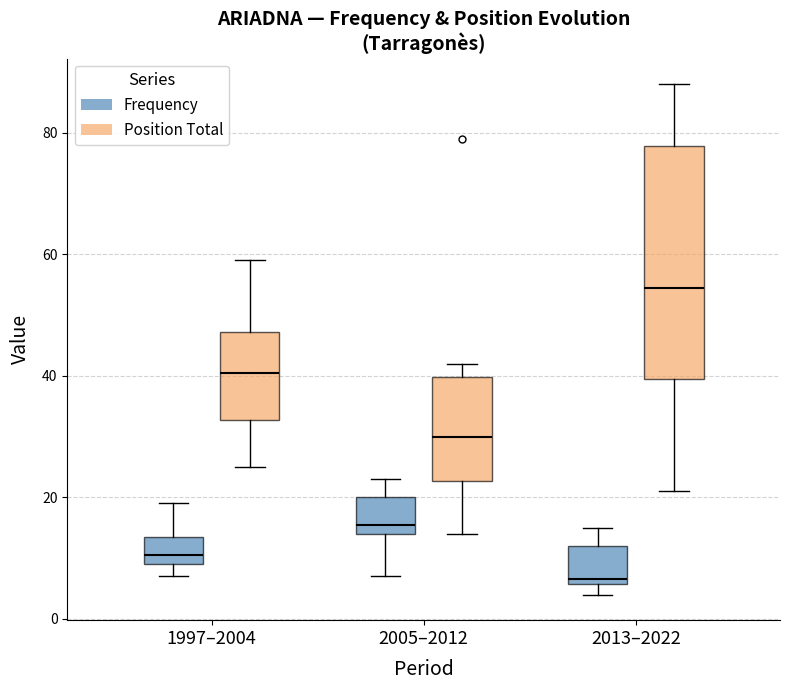

Which box has the lowest median line?

2013–2022 (Frequency)